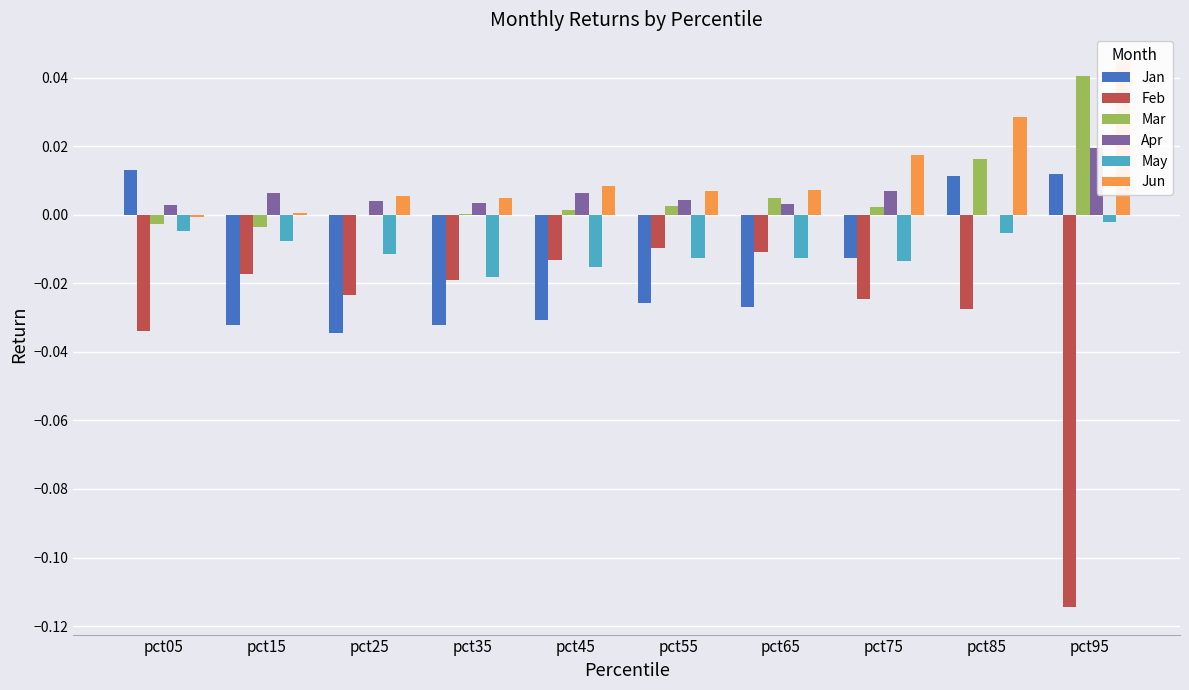

Count the number of data series in this chart.

6